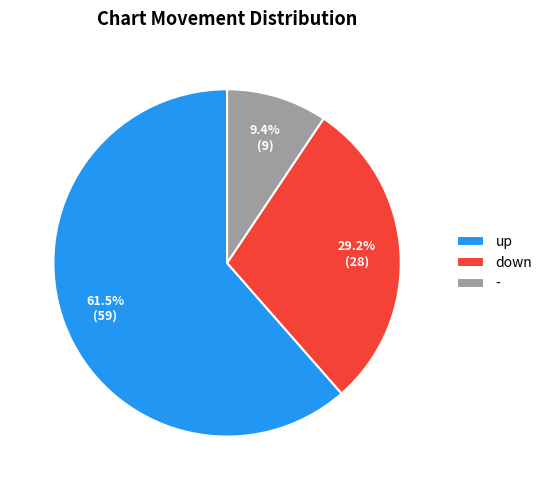

Which slice is the smallest?

-